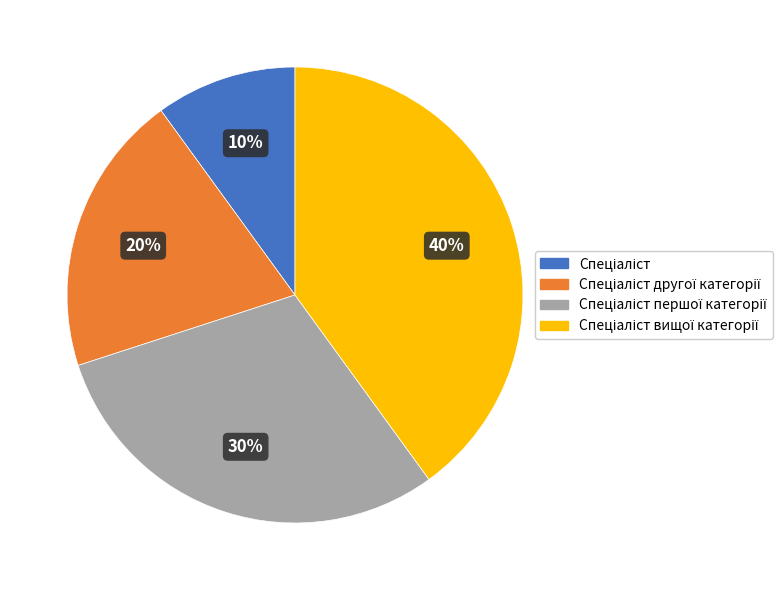

Is there any slice that represents more than half of the pie?

No